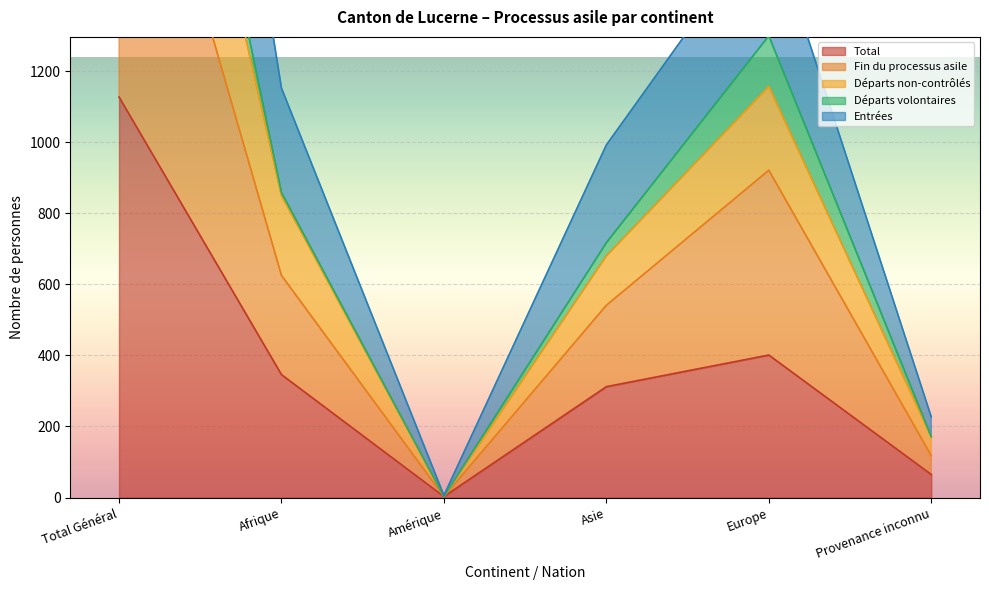

At which label does Total reach its peak?

Total Général